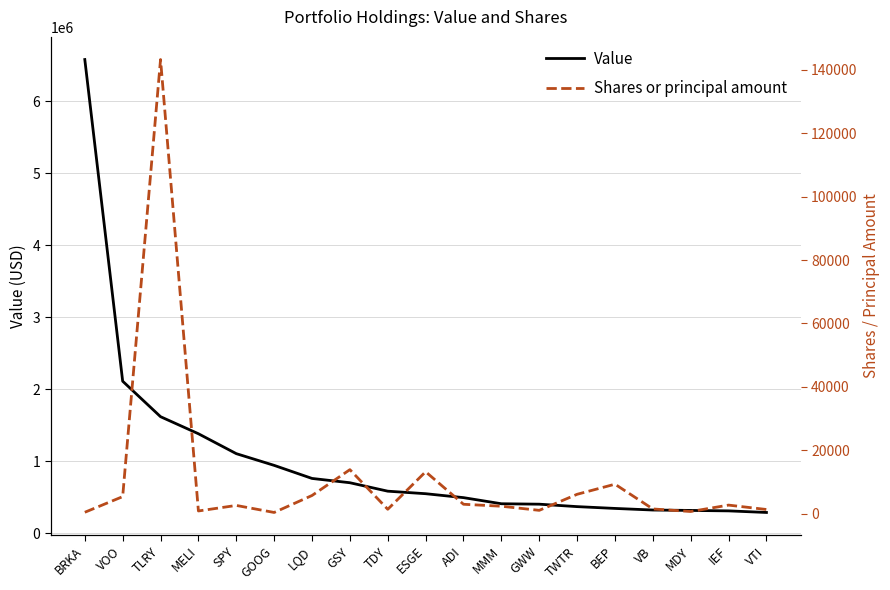

True or false: Shares or principal amount and Value cross at least once.

False